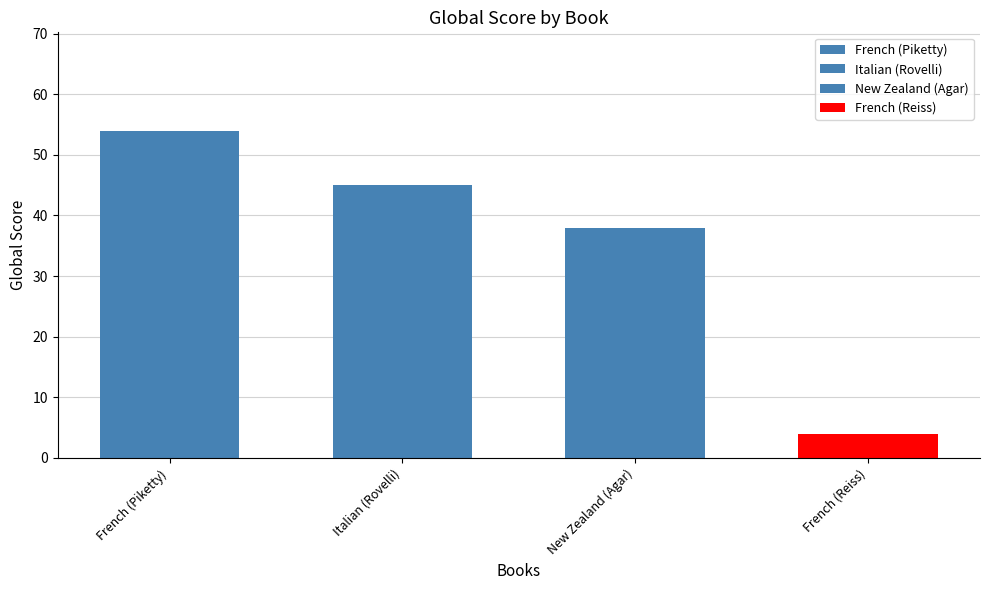

What is the ratio of the value at Italian (Rovelli) to the value at New Zealand (Agar)?

1.2